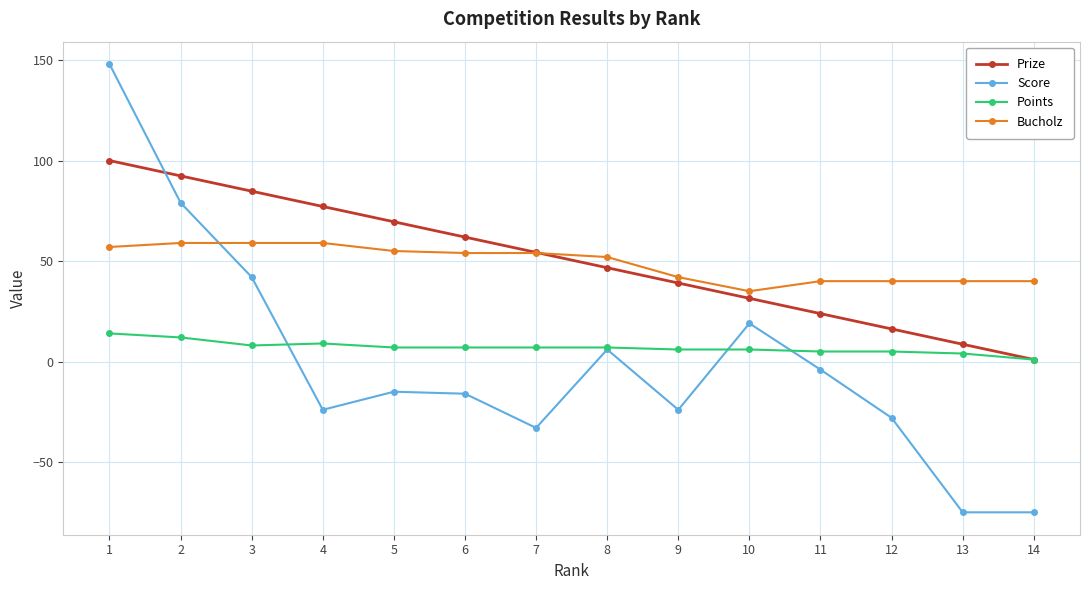

Does the chart display data point markers on the line(s)?

Yes